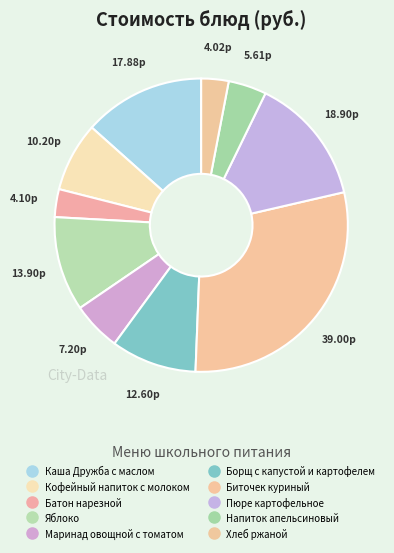

What is the ratio of the value at Батон нарезной to the value at Напиток апельсиновый?

0.7